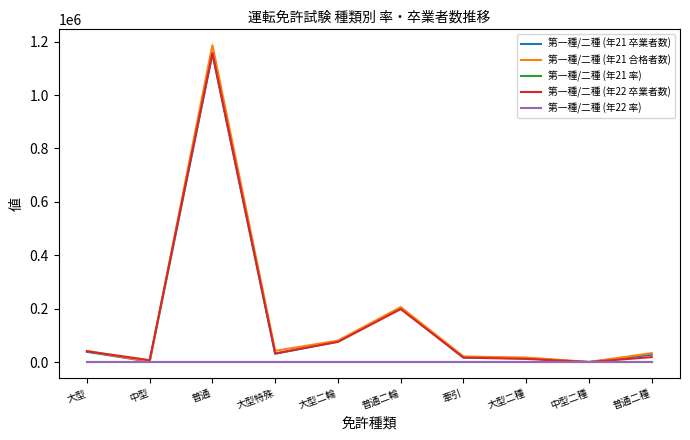

Which series has the widest spread of values?

第一種/二種 (年21 合格者数)